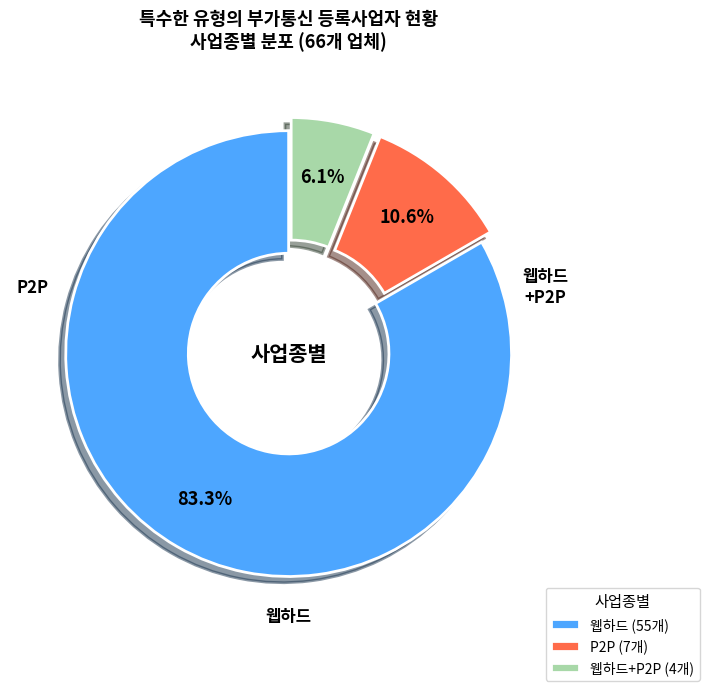

Rank the categories by value from lowest to highest.

웹하드+P2P (4개), P2P (7개), 웹하드 (55개)